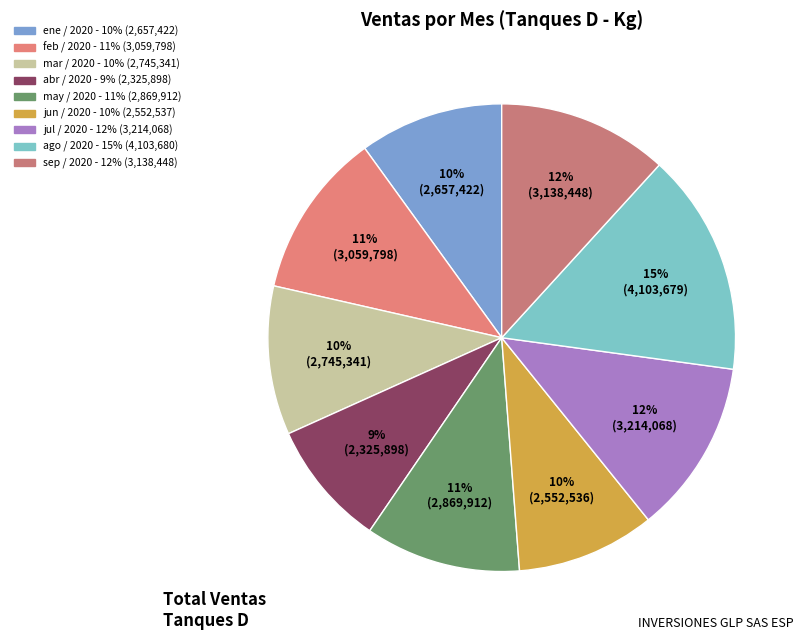

The sep / 2020 slice represents 5% of the pie. True or false?

False